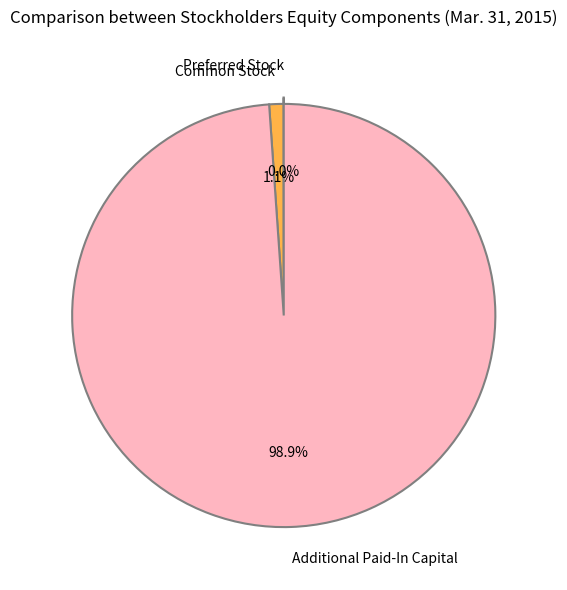

Is the sum of Additional Paid-In Capital and Common Stock greater than half?

Yes